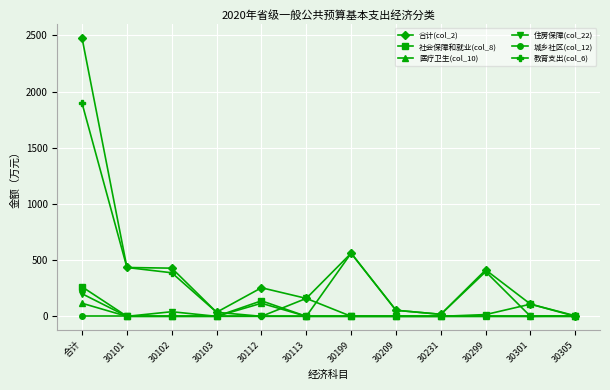

What are all the series names shown in the legend?

合计(col_2), 社会保障和就业(col_8), 医疗卫生(col_10), 住房保障(col_22), 城乡社区(col_12), 教育支出(col_6)